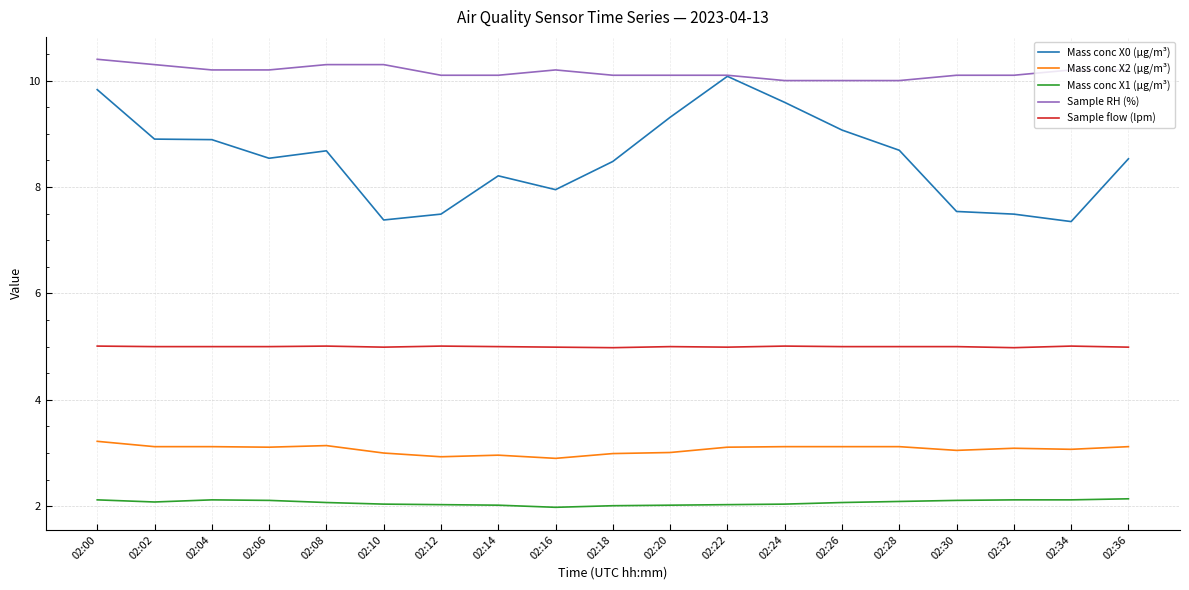

Which series has the largest total across all categories?

Sample RH (%)